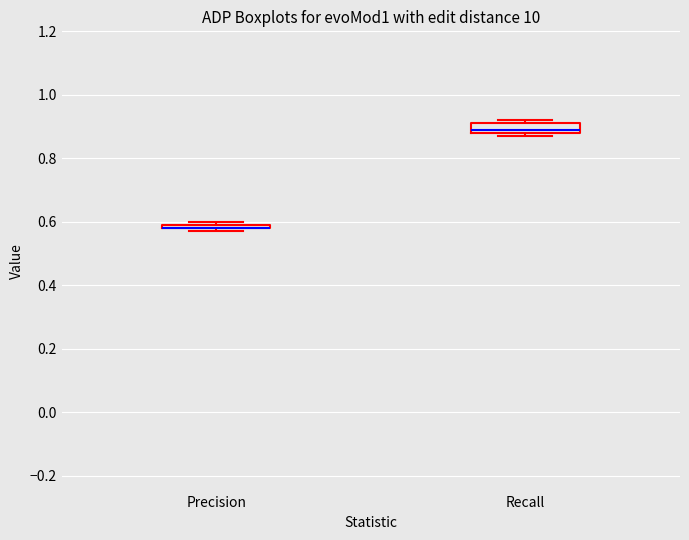

Comparing the boxes themselves (not the whiskers), which one is the tallest?

Recall